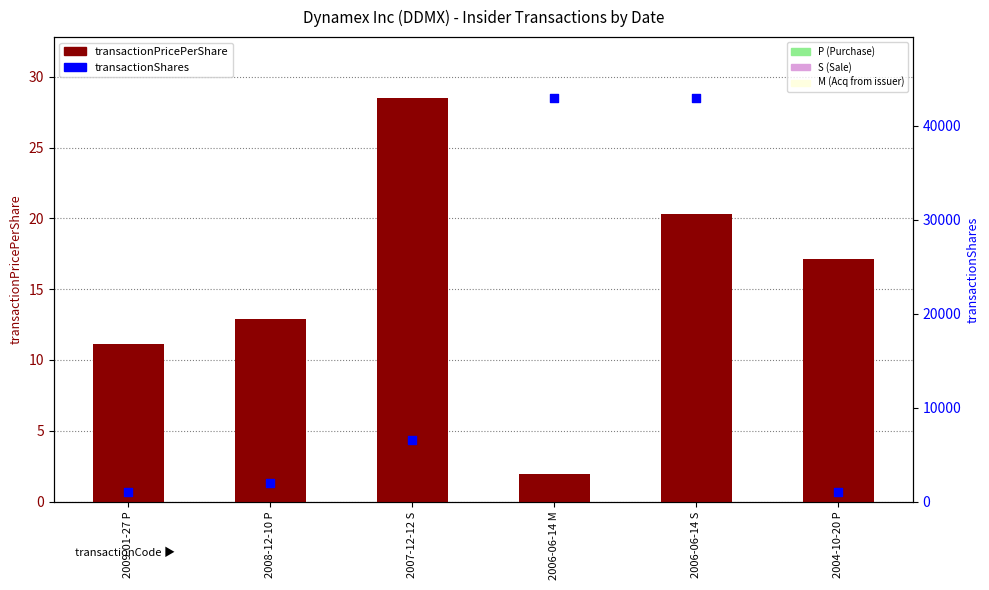

At how many categories does at least one series exceed 3869?

3